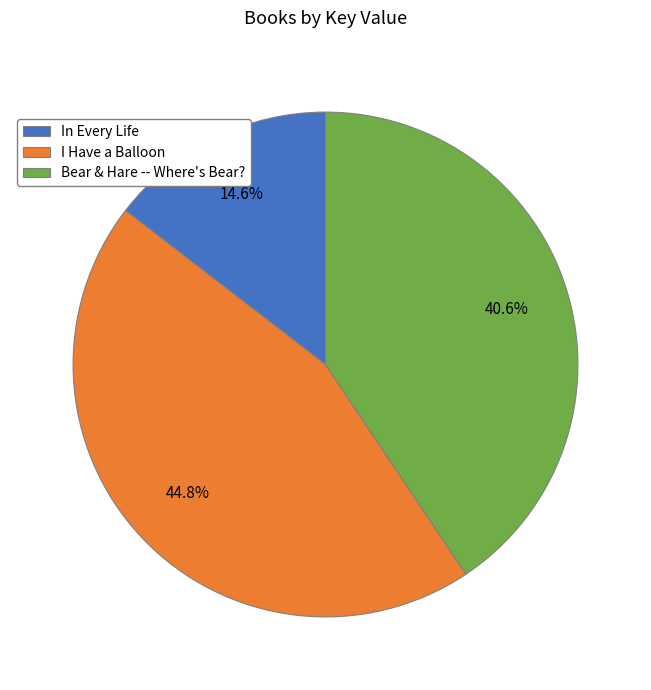

Between In Every Life and Bear & Hare -- Where's Bear?, which is larger?

Bear & Hare -- Where's Bear?